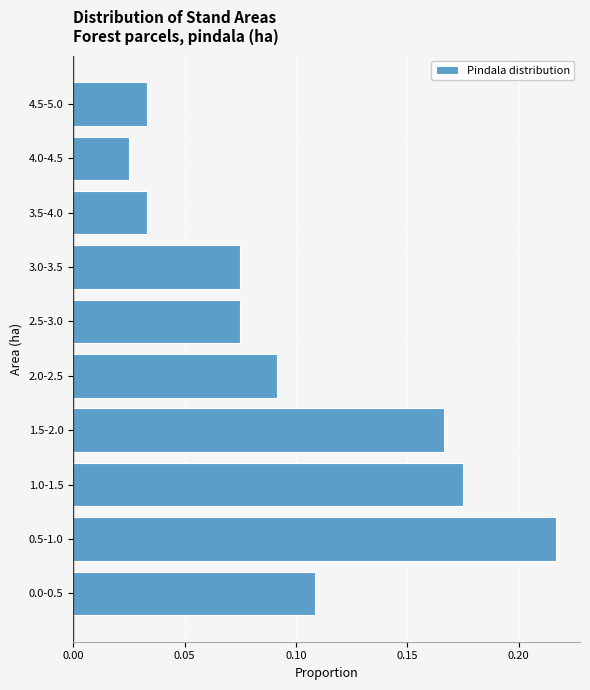

At which label is the value closest to 0?

4.0-4.5